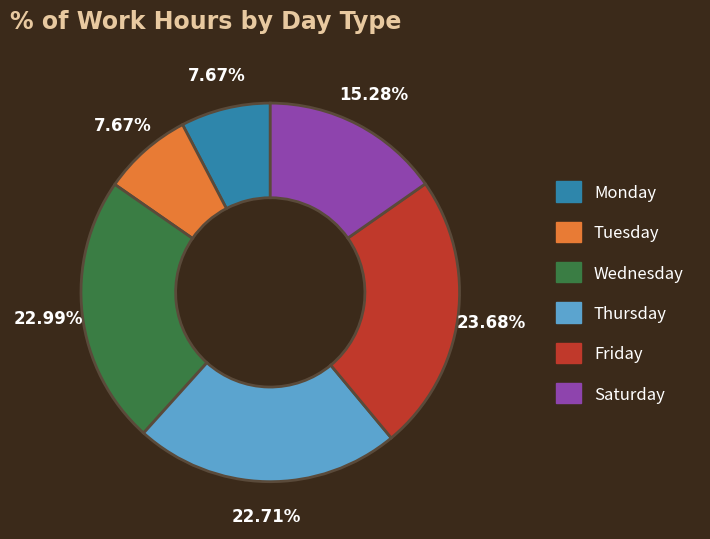

Between Wednesday and Saturday, which is larger?

Wednesday